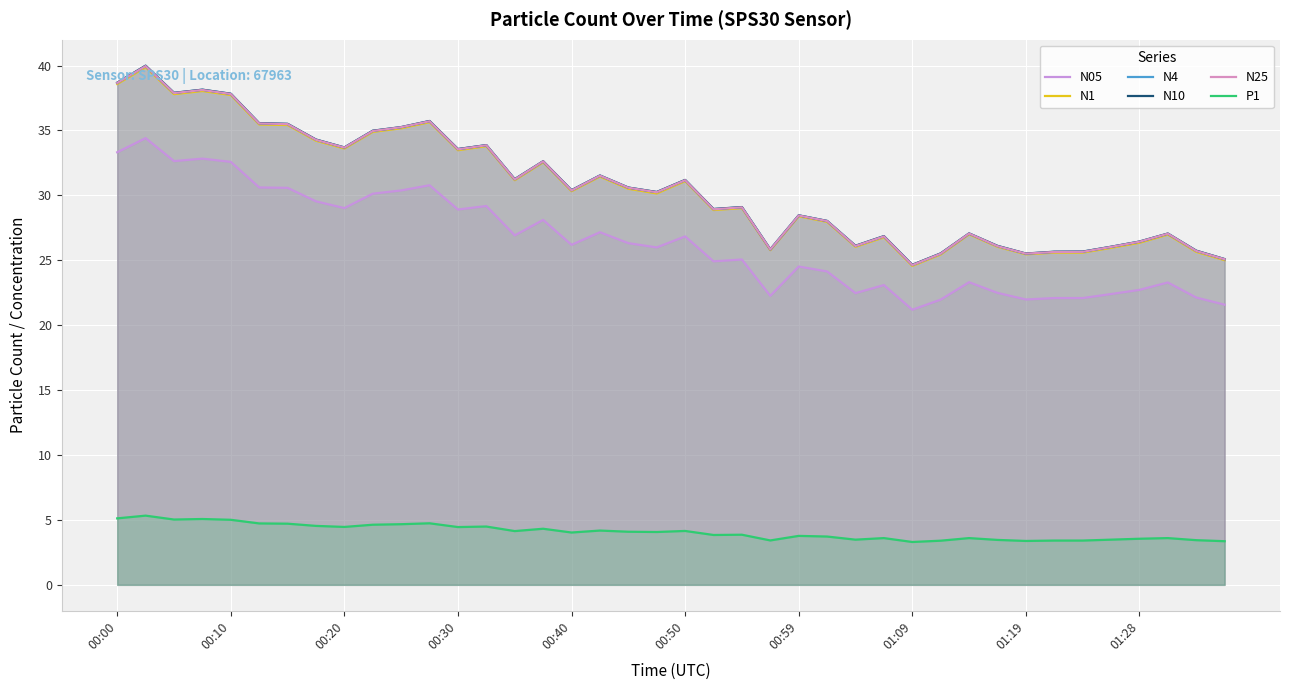

What is the difference between the highest and lowest values at 19?

26.2